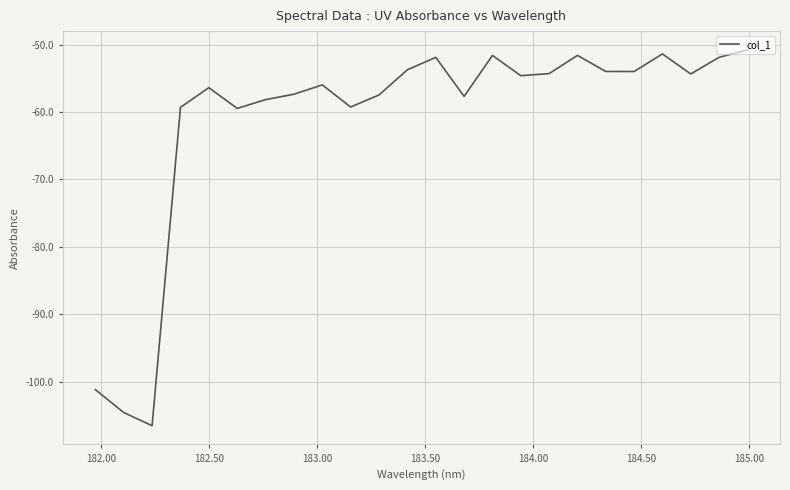

What is the difference between the maximum and minimum values?

55.8